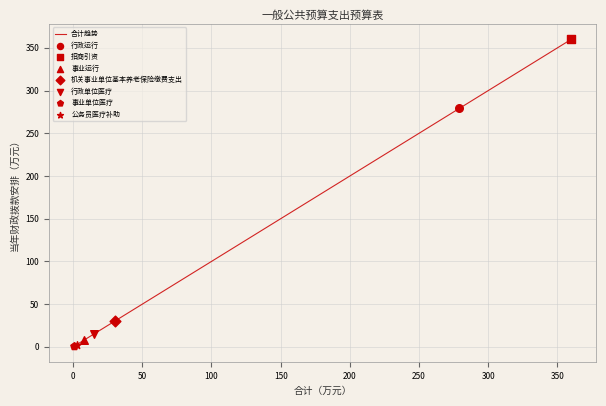

What is the maximum value shown in the chart?

360.0